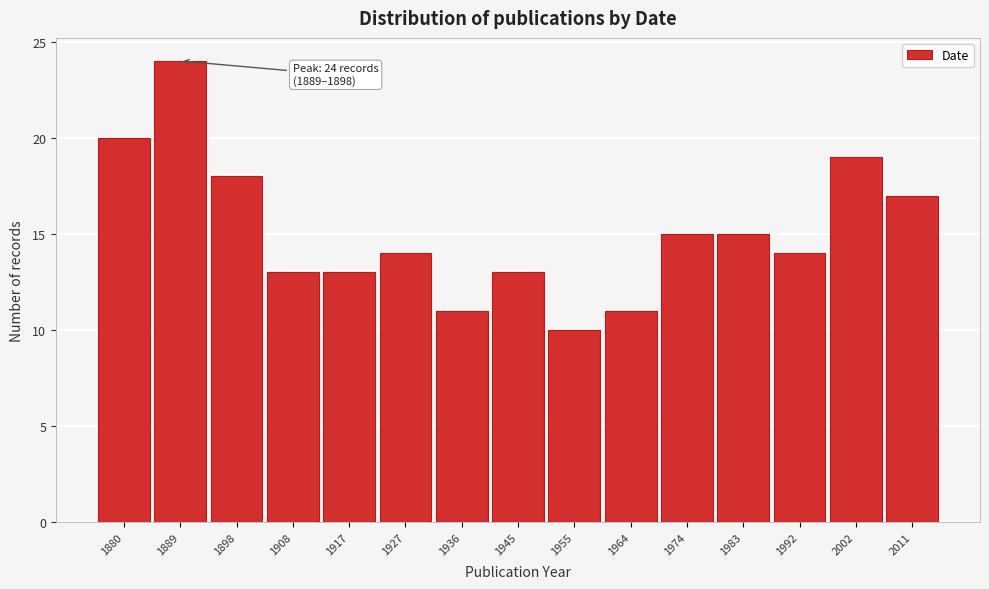

Reading left to right, list all the values displayed in this chart.

1880=20	1889=24	1898=18	1908=13	1917=13	1927=14	1936=11	1945=13	1955=10	1964=11	1974=15	1983=15	1992=14	2002=19	2011=17